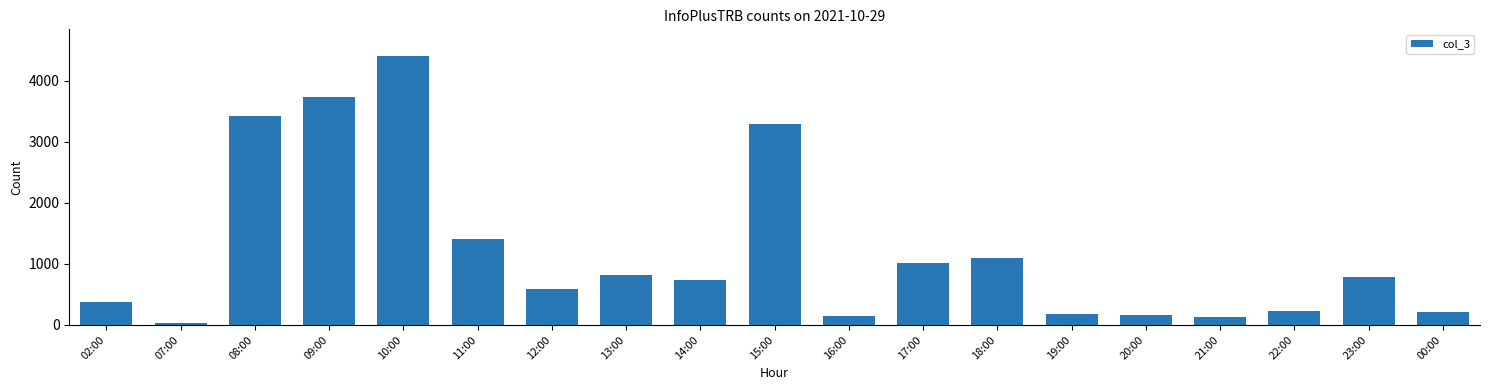

Where is the data nearest to the value 2219?

11:00